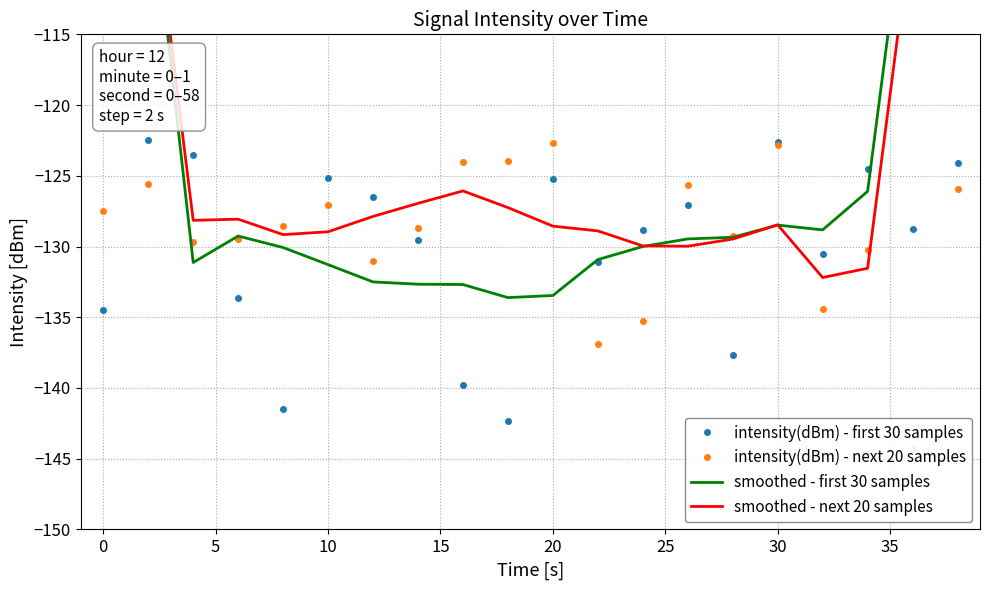

In intensity(dBm) - first 30 samples, how many points are higher than both neighbors (excluding endpoints)?

6